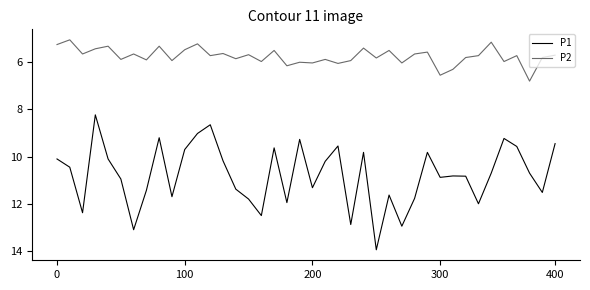

Rank the series by their maximum value, from lowest to highest.

P2, P1